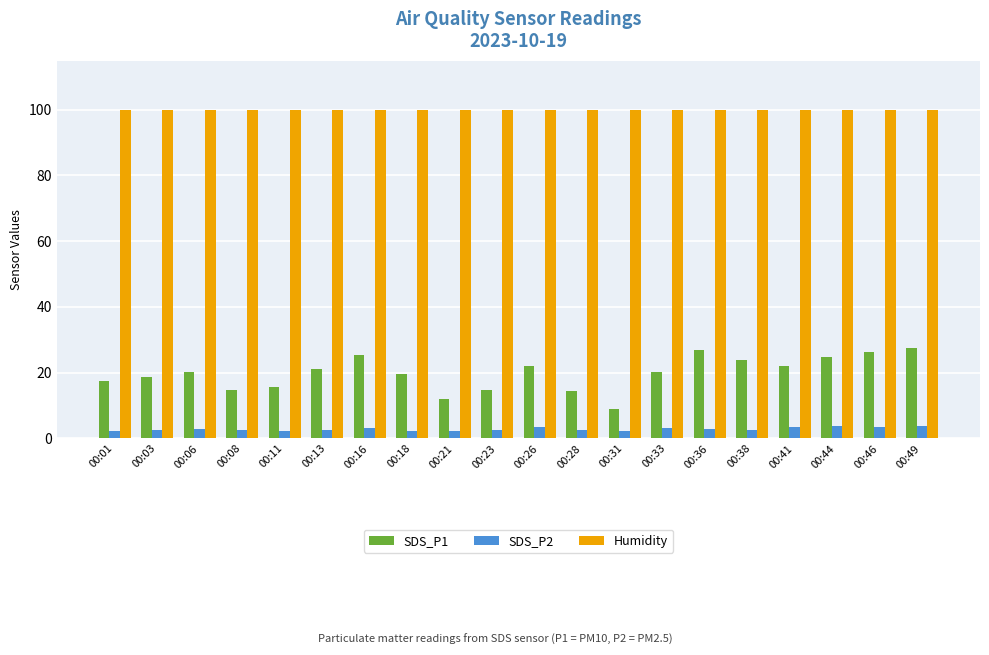

Which series has the largest total across all categories?

Humidity